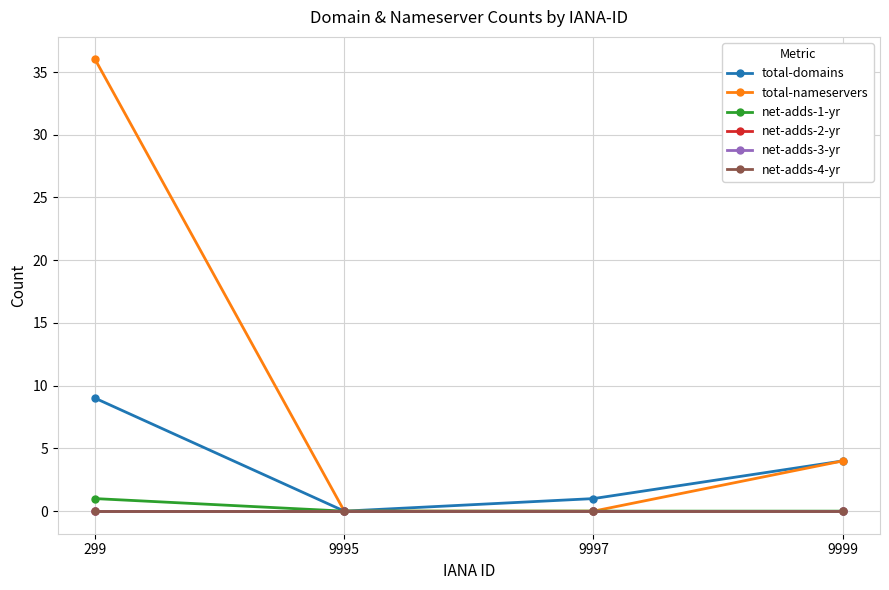

At which category is the sum across all series the highest?

299